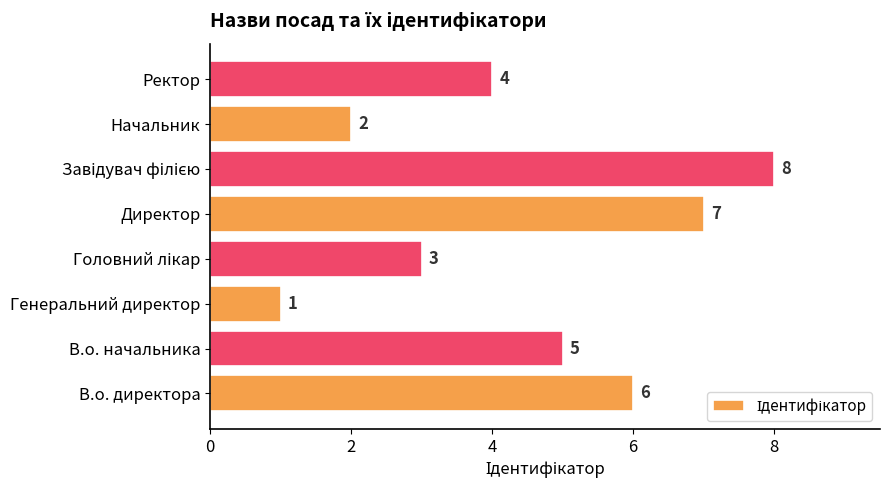

At which label is the value closest to 4?

Ректор